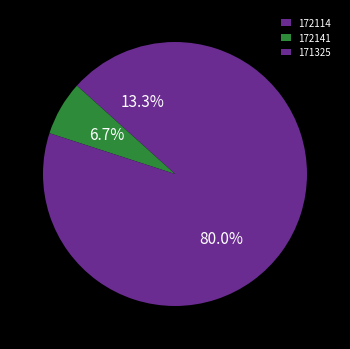

Is it true that 172114 is 18% of the pie?

False